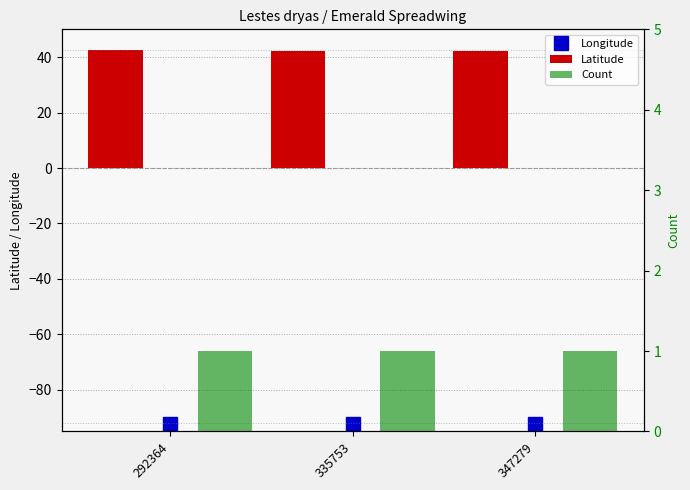

Which has a higher value, 335753 or 292364?

335753